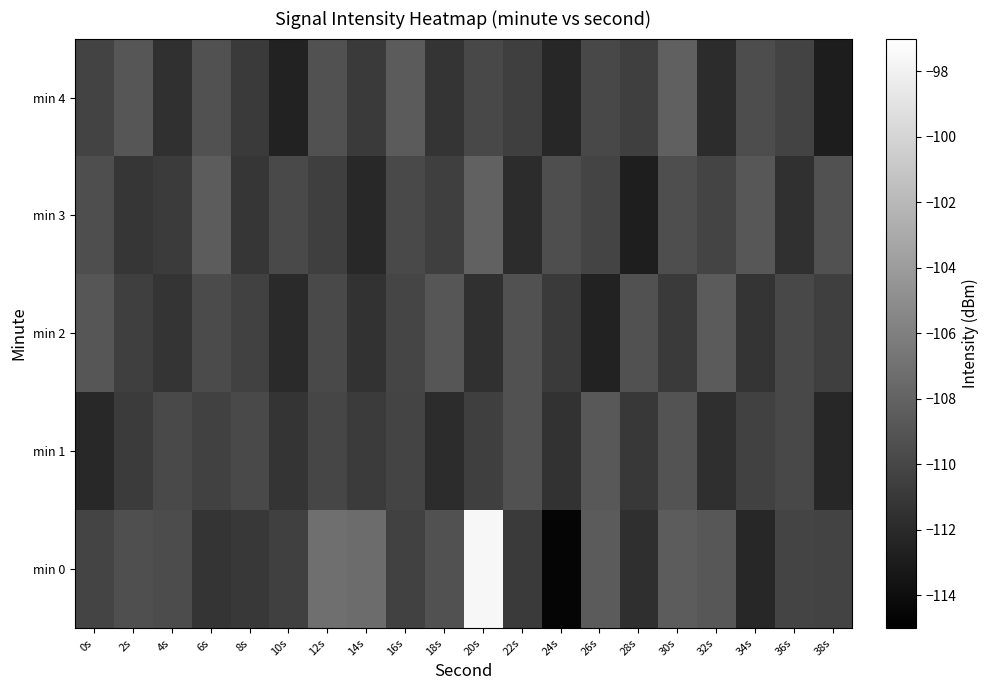

Which category has the lowest value across all series?

24s